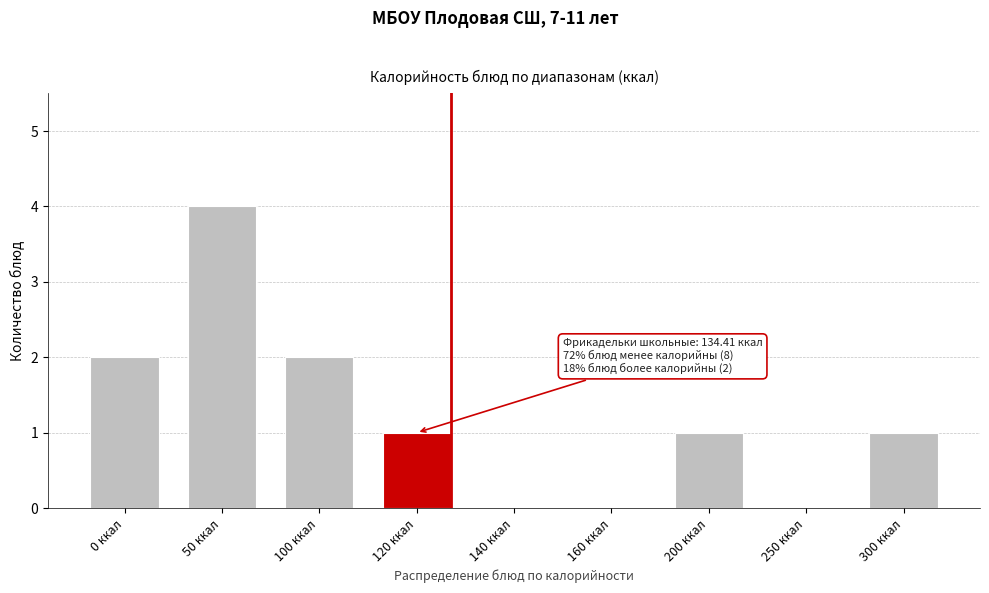

Reading left to right, list all the values displayed in this chart.

0 ккал=2	50 ккал=4	100 ккал=2	120 ккал=1	140 ккал=0	160 ккал=0	200 ккал=1	250 ккал=0	300 ккал=1